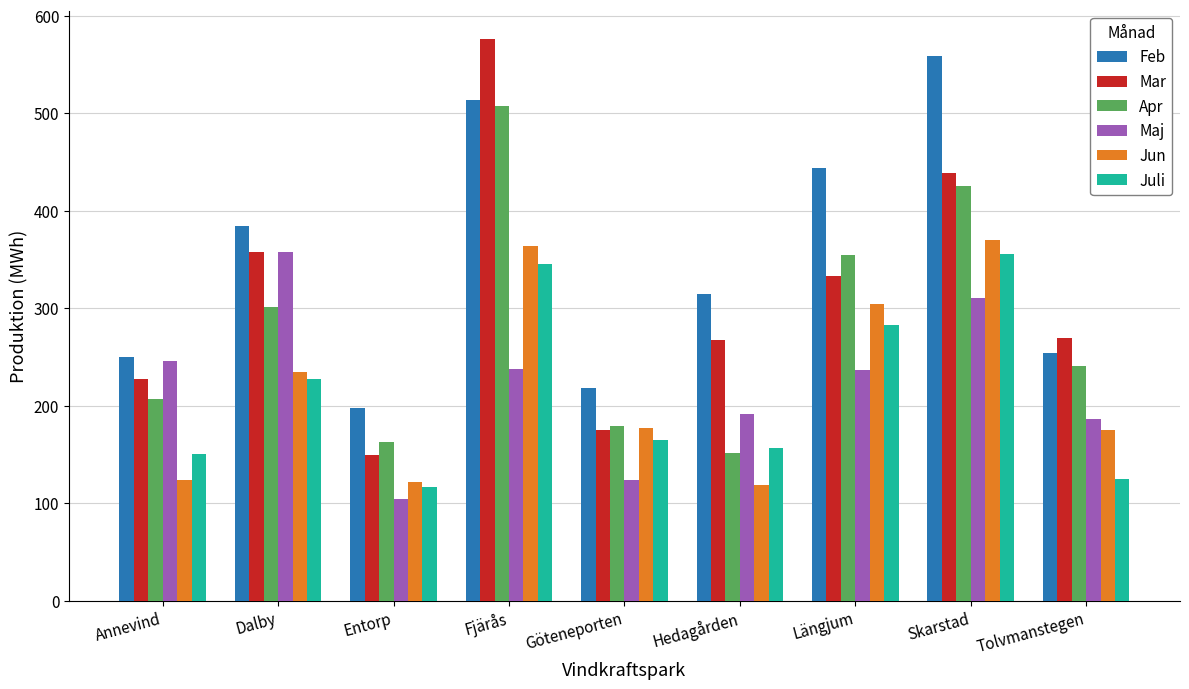

True or false: Juli has a value of 165.4 at Göteneporten.

True